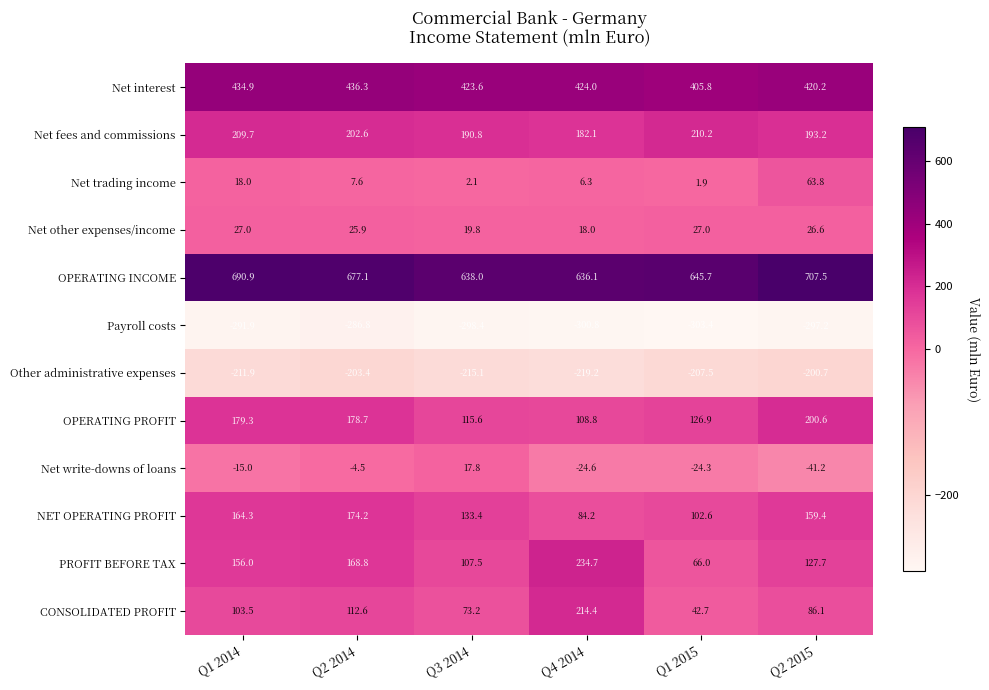

What is the sum of the Net interest values at Q3 2014 and Q4 2014?

847.6